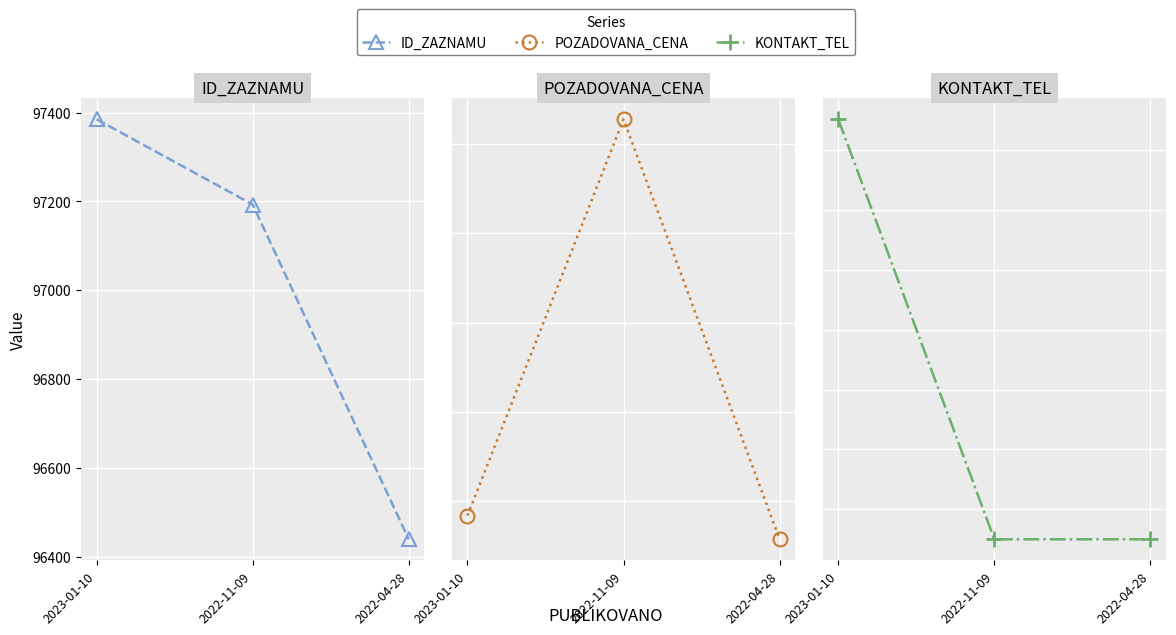

What is the spread (max minus min) of values at 2022-11-09?

724427718